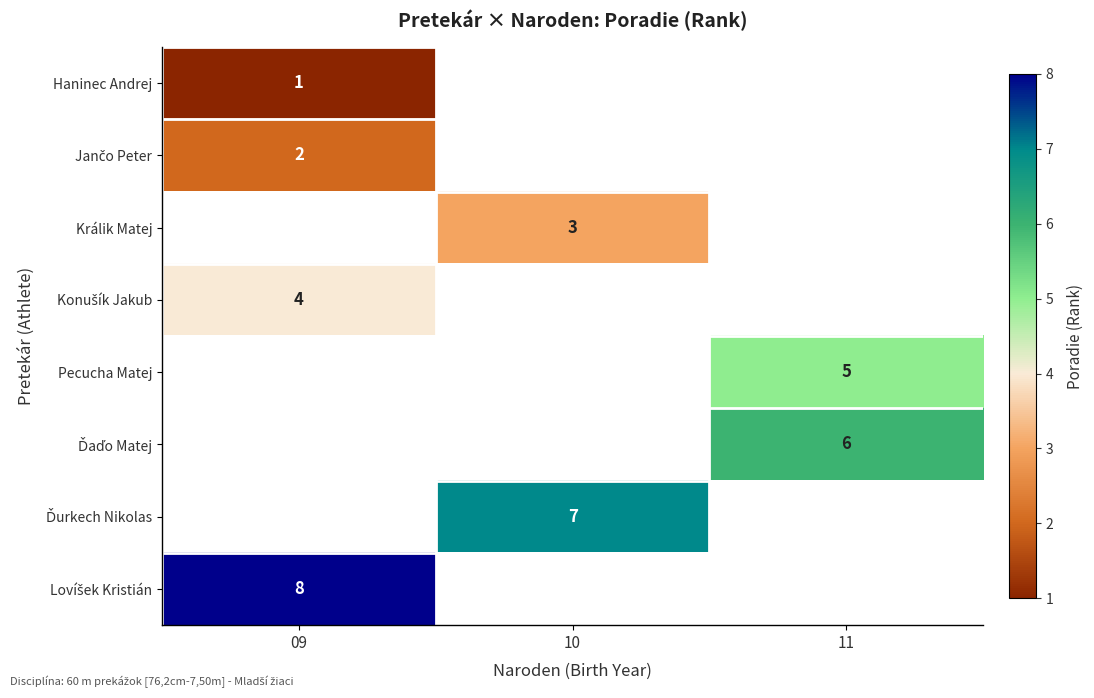

The Haninec Andrej series shows 1 at 09. True or false?

True